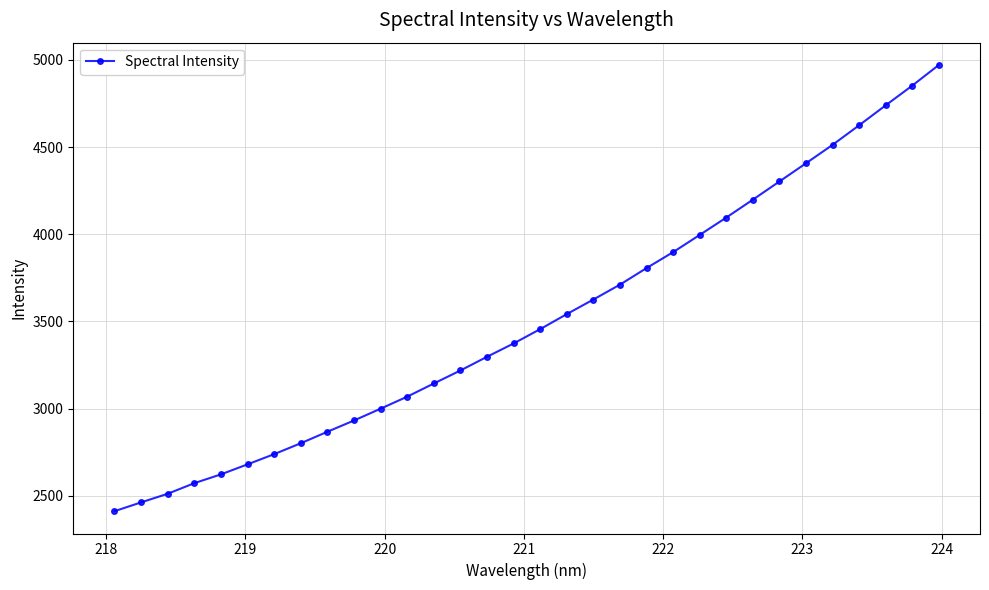

What is the difference between the second highest and minimum values?

2440.5